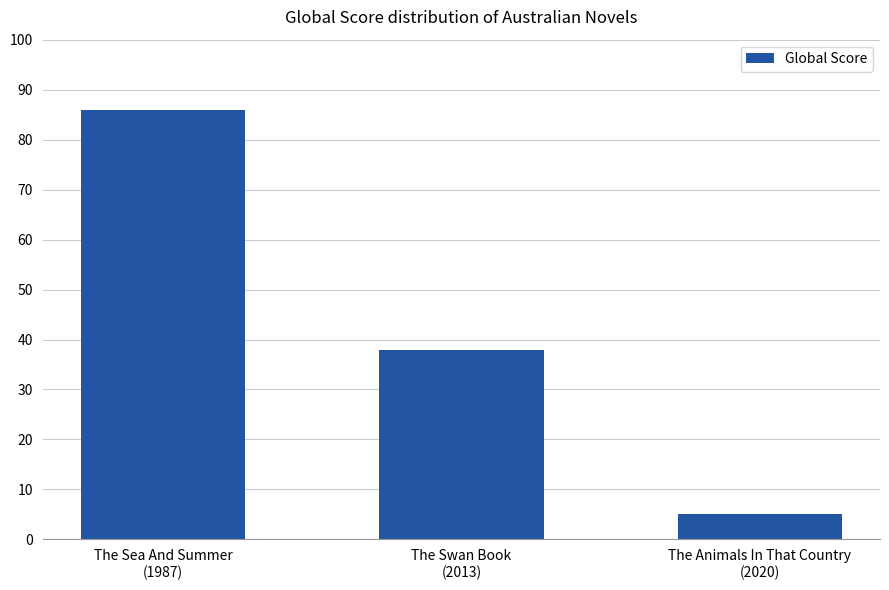

Are the bars horizontal?

No